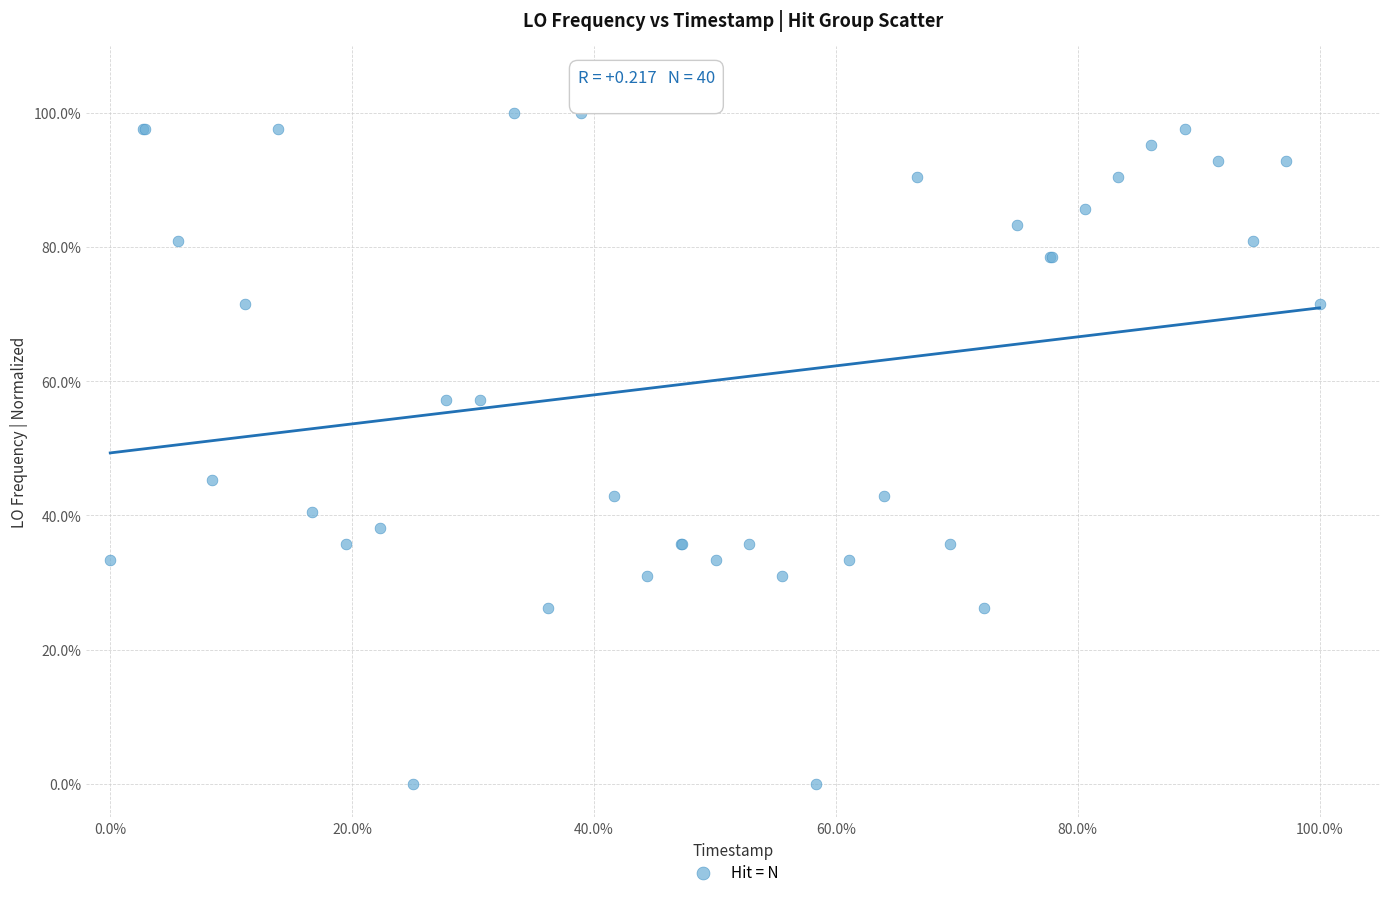

What Y value in the scatter plot is closest to 50?

45.2